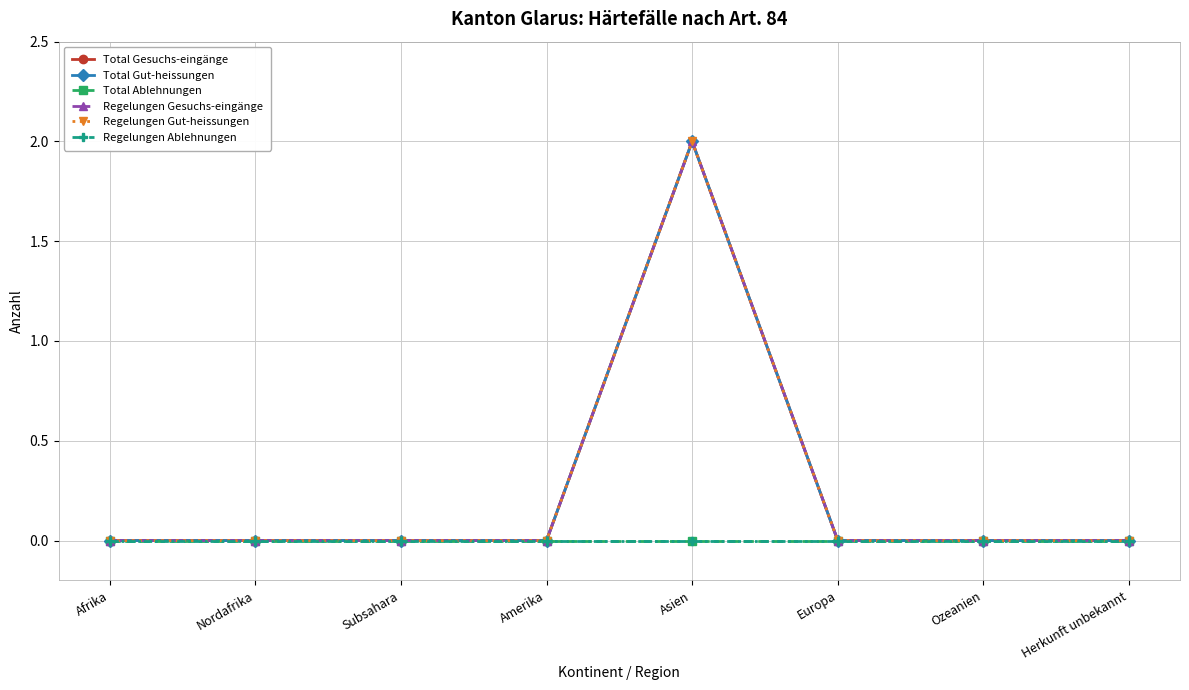

Is this an area chart (filled region under the line)?

No